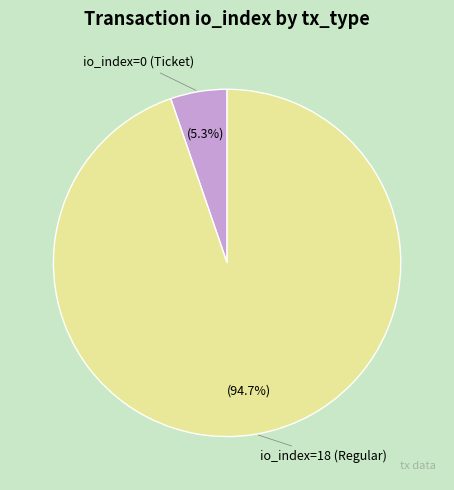

Do io_index=0 (Ticket) and io_index=18 (Regular) together represent more than half of the pie?

Yes